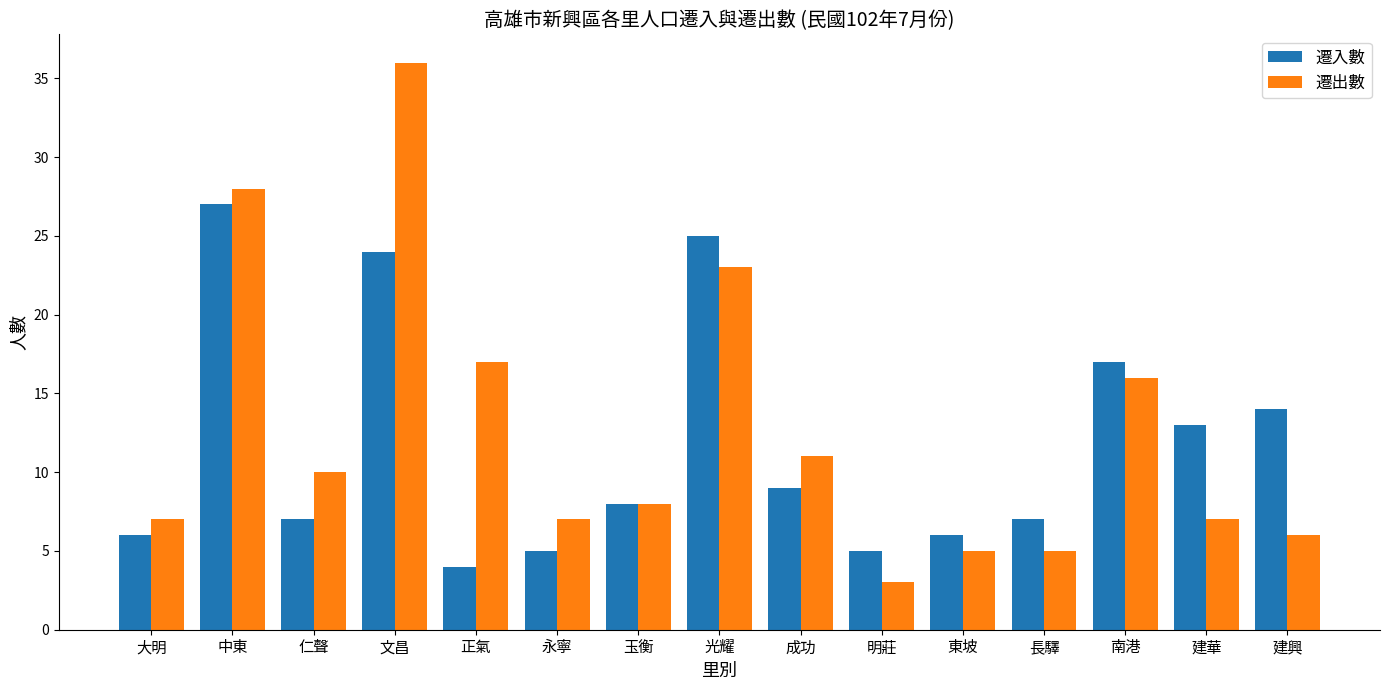

Are the bars grouped side by side (vs. stacked)?

Yes